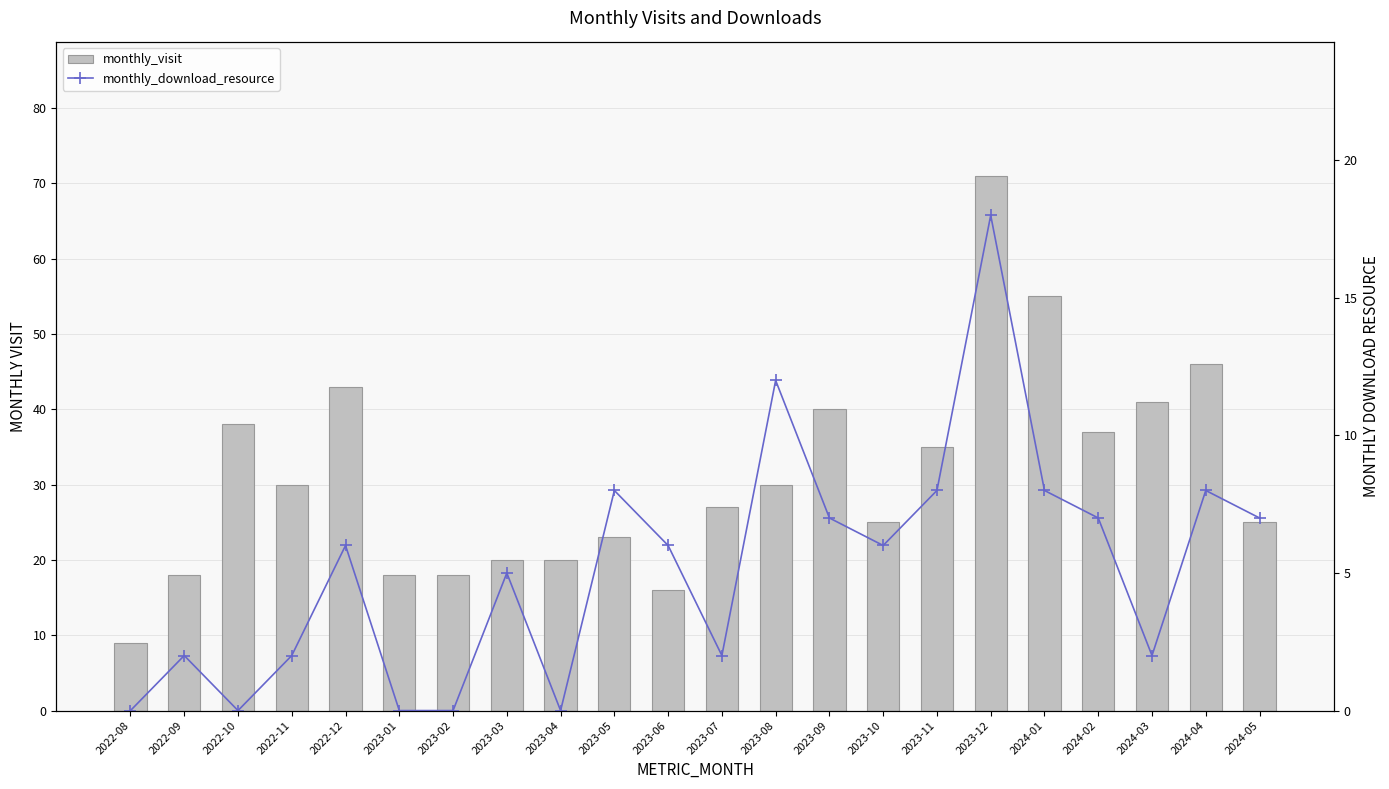

Rank the categories by monthly_visit value from highest to lowest.

2023-12, 2024-01, 2024-04, 2022-12, 2024-03, 2023-09, 2022-10, 2024-02, 2023-11, 2022-11, 2023-08, 2023-07, 2023-10, 2024-05, 2023-05, 2023-03, 2023-04, 2022-09, 2023-01, 2023-02, 2023-06, 2022-08